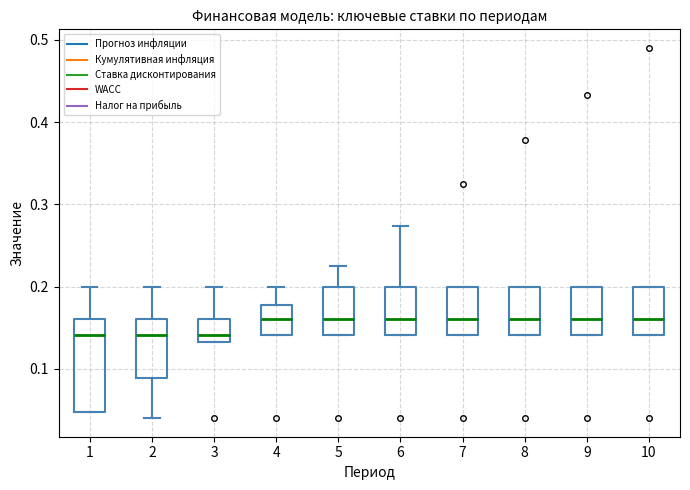

Reading left to right, read every box against the y-axis: the position of its median line, the range the box covers, and the ends of its whiskers. The values are not printed on the chart, so give them approximately, as read against the axis.

1: median 0.14, box 0.05 to 0.16, whiskers 0.05 to 0.20
2: median 0.14, box 0.09 to 0.16, whiskers 0.04 to 0.20
3: median 0.14, box 0.13 to 0.16, whiskers 0.13 to 0.20
4: median 0.16, box 0.14 to 0.18, whiskers 0.14 to 0.20
5: median 0.16, box 0.14 to 0.20, whiskers 0.14 to 0.22
6: median 0.16, box 0.14 to 0.20, whiskers 0.14 to 0.27
7: median 0.16, box 0.14 to 0.20, whiskers 0.14 to 0.20
8: median 0.16, box 0.14 to 0.20, whiskers 0.14 to 0.20
9: median 0.16, box 0.14 to 0.20, whiskers 0.14 to 0.20
10: median 0.16, box 0.14 to 0.20, whiskers 0.14 to 0.20